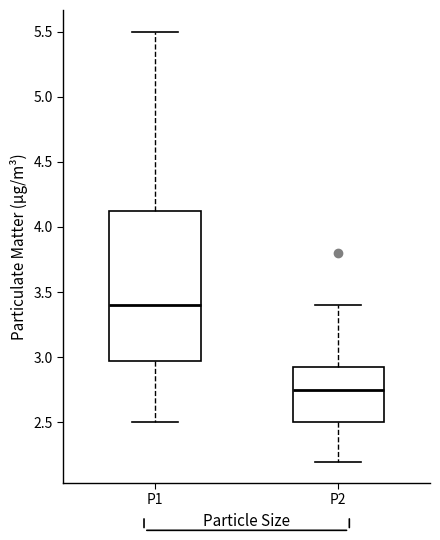

Reading left to right, read every box against the y-axis: the position of its median line, the range the box covers, and the ends of its whiskers. The values are not printed on the chart, so give them approximately, as read against the axis.

P1: median 3.40, box 3.00 to 4.15, whiskers 2.50 to 5.50
P2: median 2.75, box 2.50 to 2.95, whiskers 2.20 to 3.40